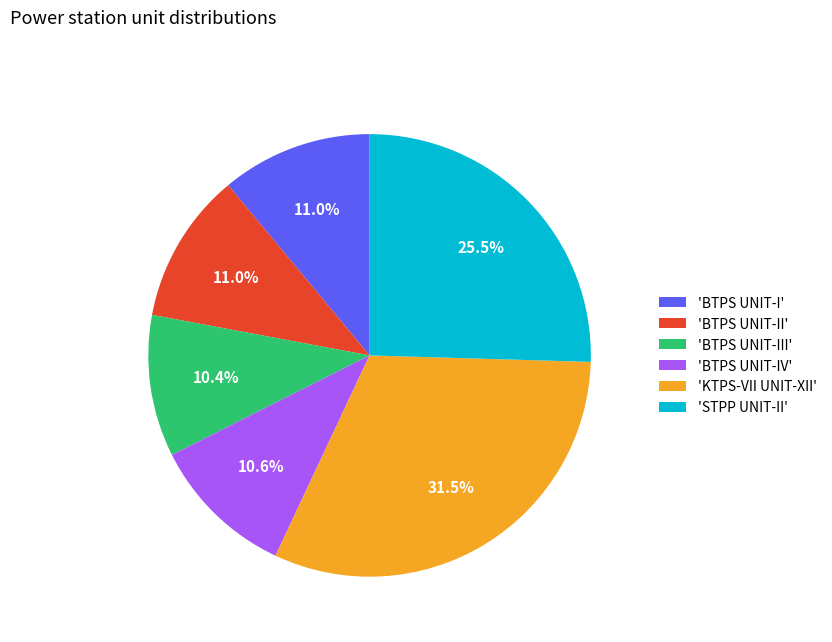

What is the largest slice in the pie chart?

'KTPS-VII UNIT-XII'